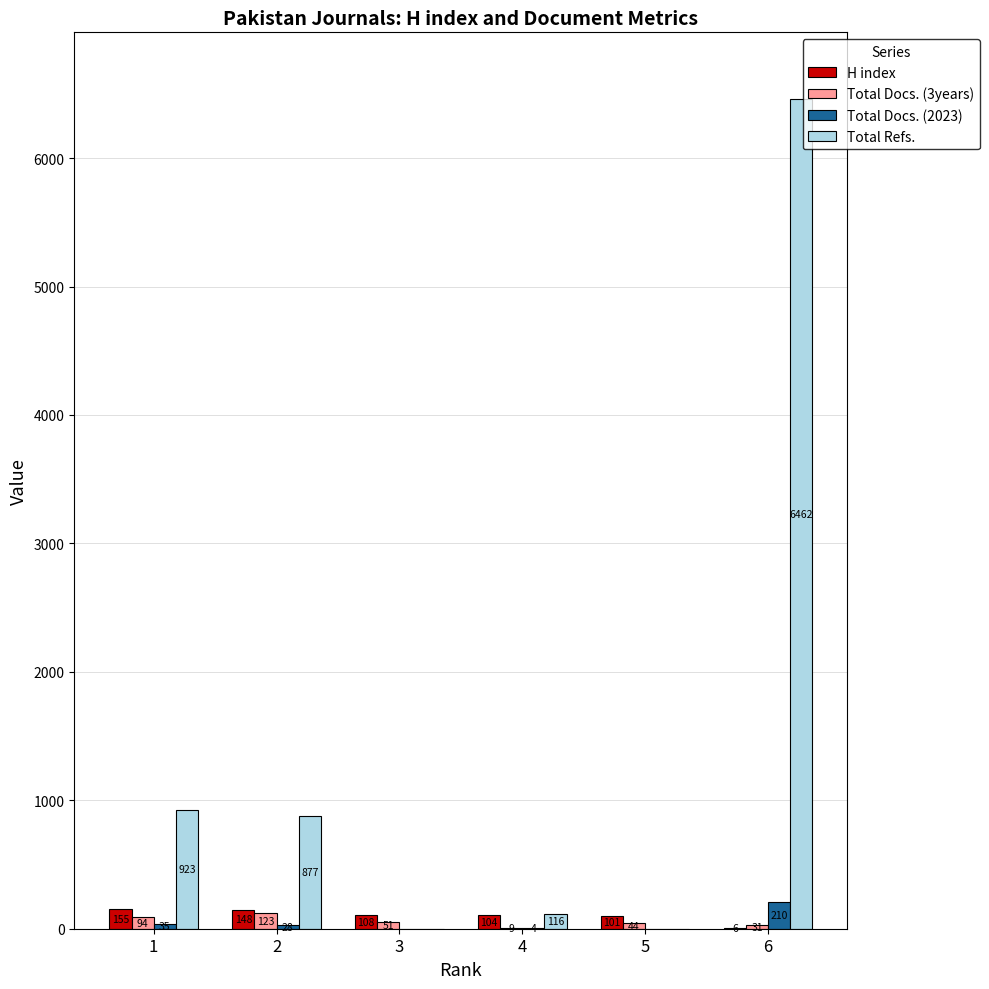

How many groups of bars are there?

6